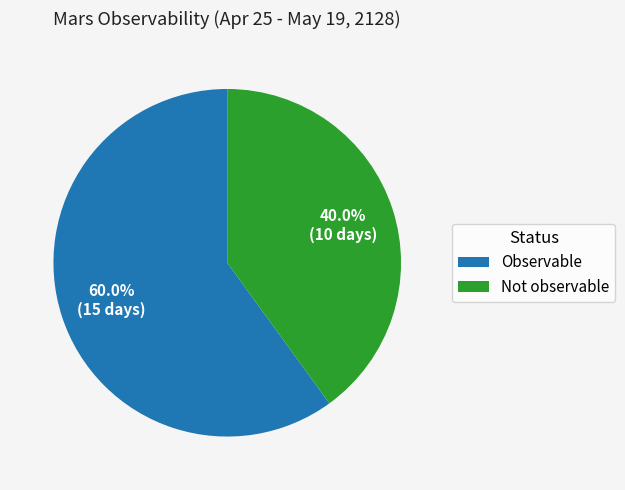

To the nearest percent, what is the average slice percentage?

50%